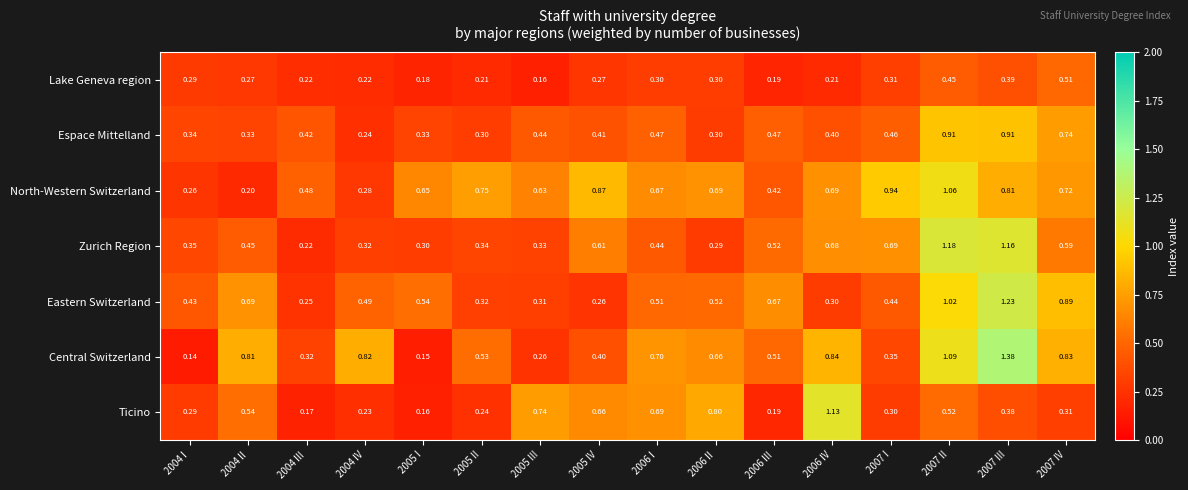

Between 2007 I and 2007 III, which series saw the biggest shift?

Central Switzerland